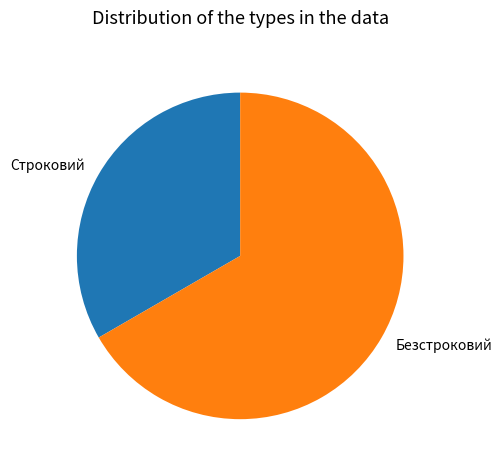

Count the number of slices in the pie.

2